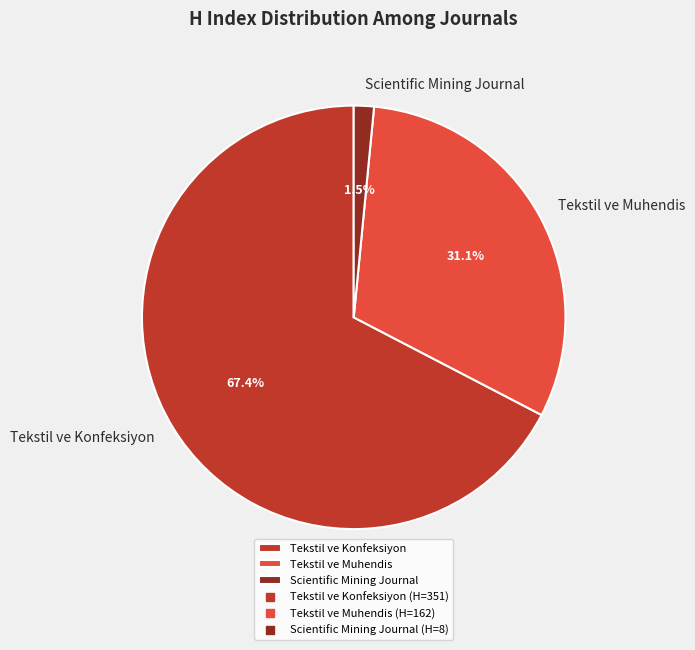

How many segments does this pie chart have?

3